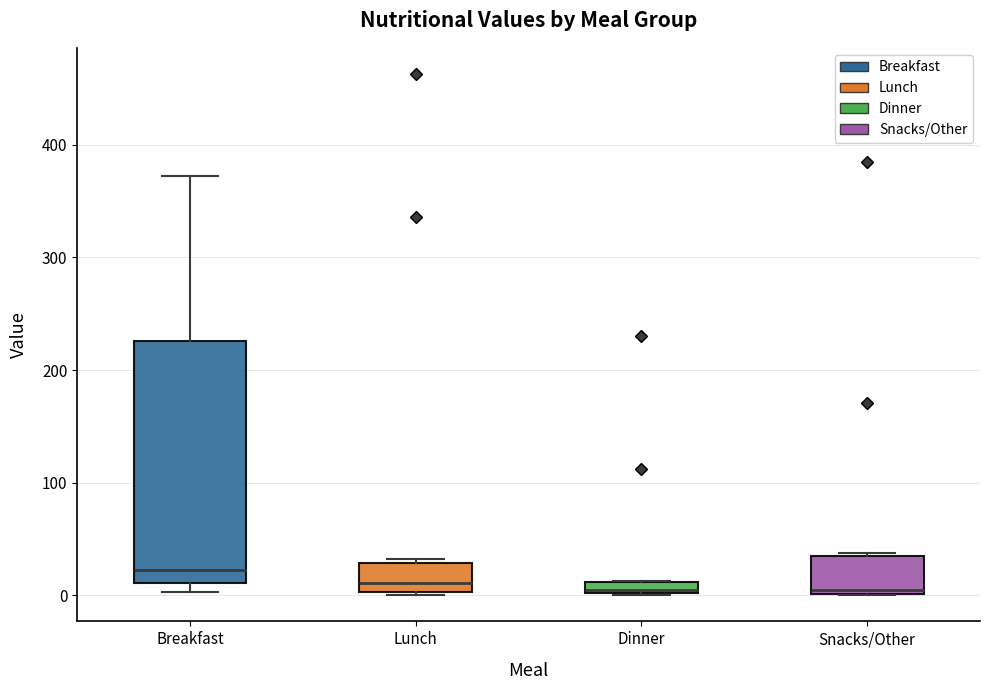

Which box has the highest median line?

Breakfast